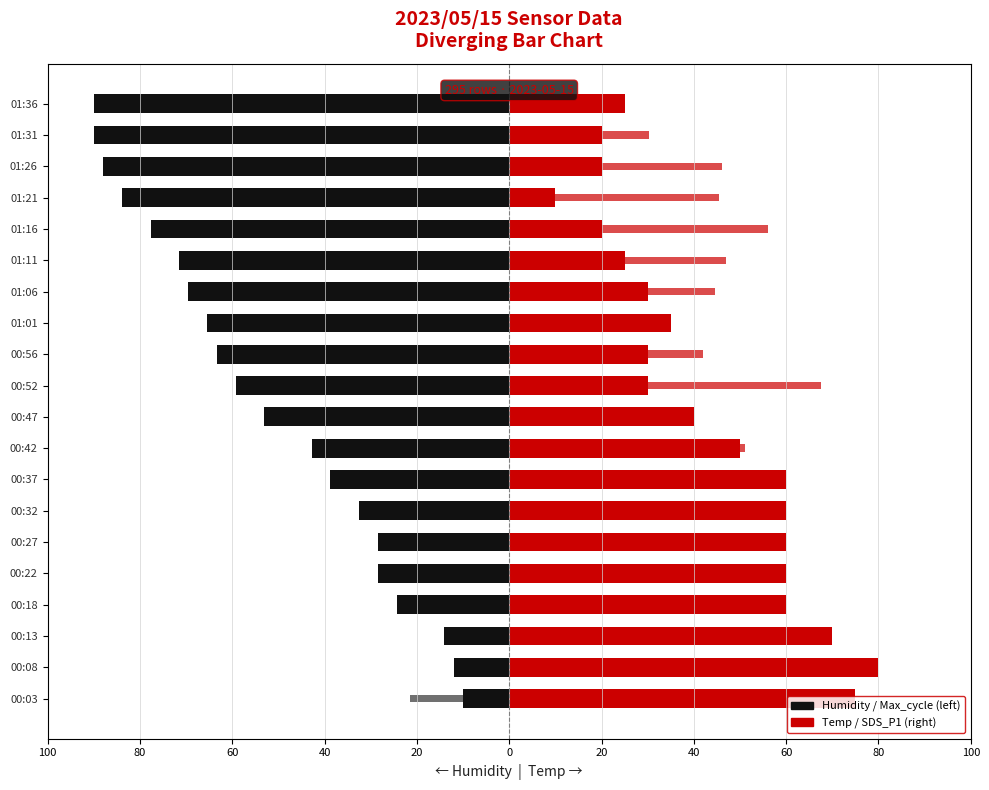

How many categories are shown in the chart?

20